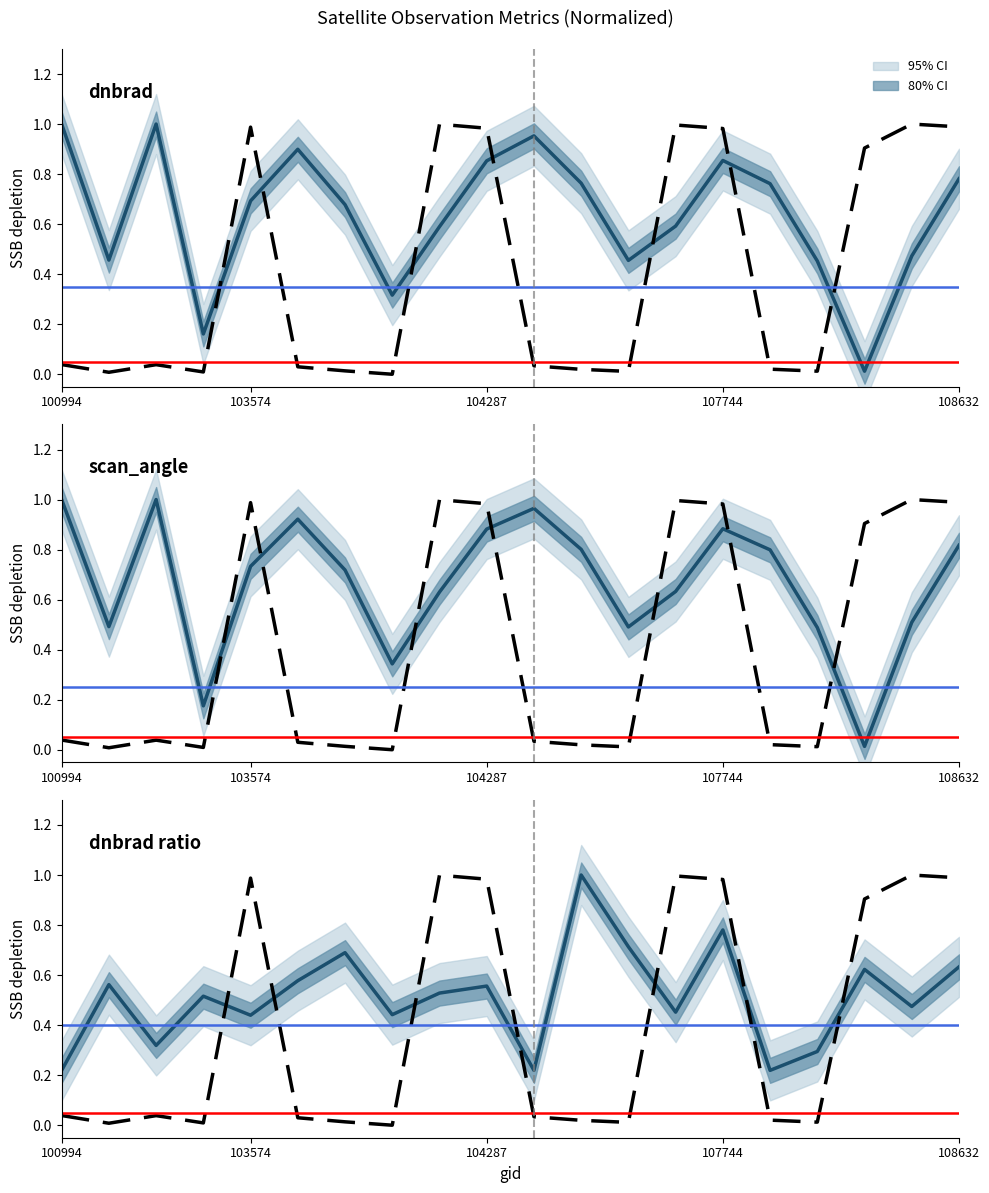

Does the chart display data point markers on the line(s)?

No